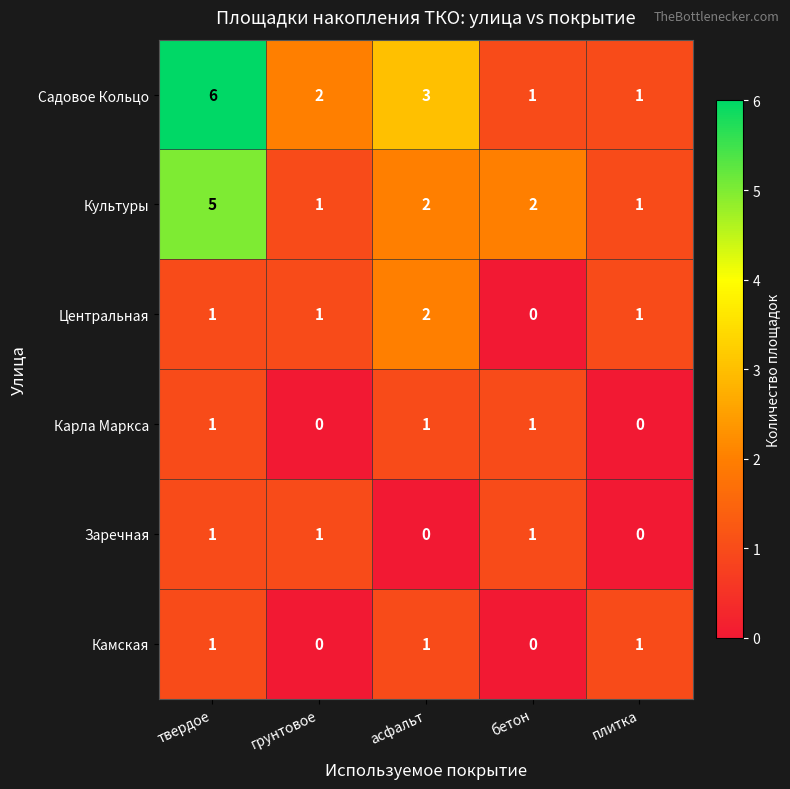

Count the number of categories in the chart.

5